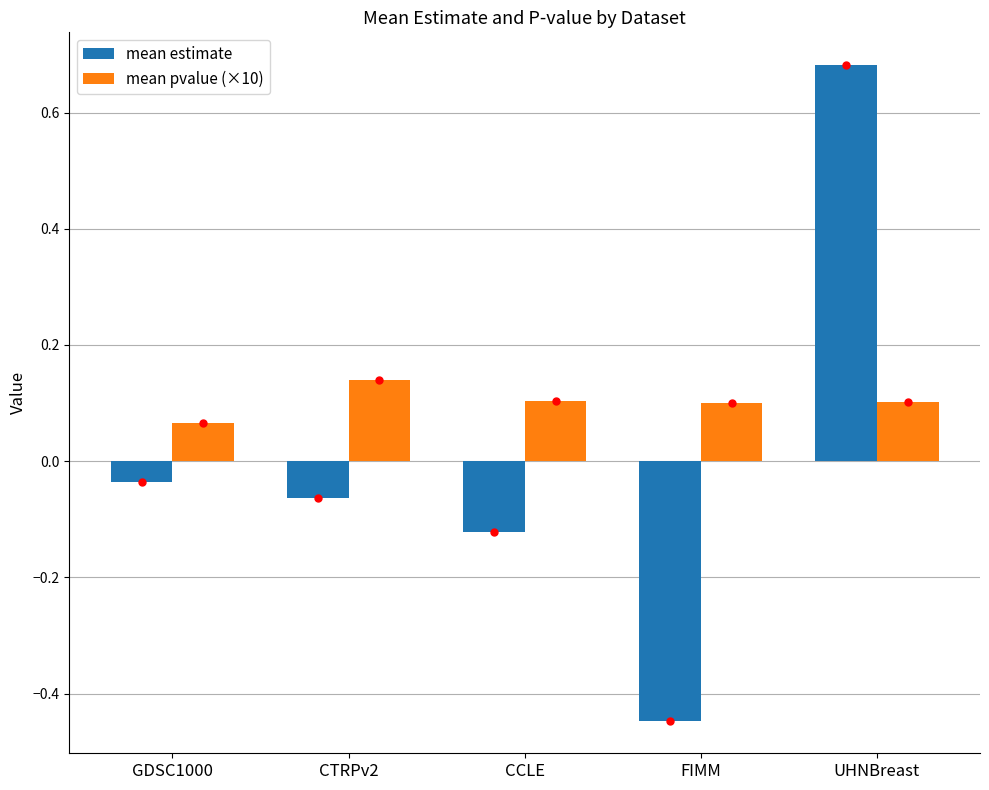

Which series changed the most between FIMM and UHNBreast?

mean estimate